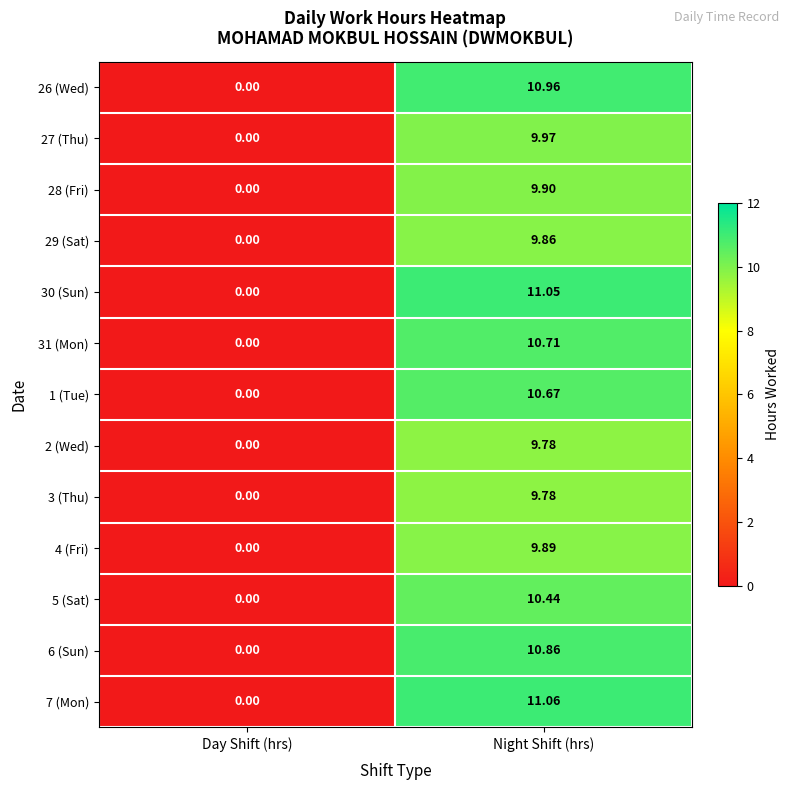

Which series changed the most between Day Shift (hrs) and Night Shift (hrs)?

7 (Mon)